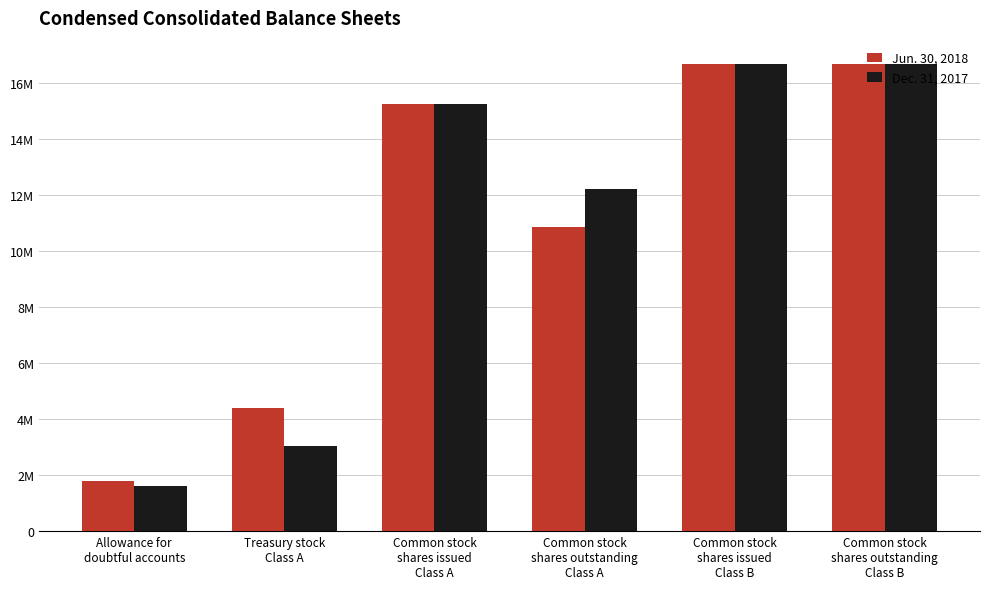

Between Treasury stock
Class A and Common stock
shares issued
Class A, which series saw the biggest shift?

Dec. 31, 2017